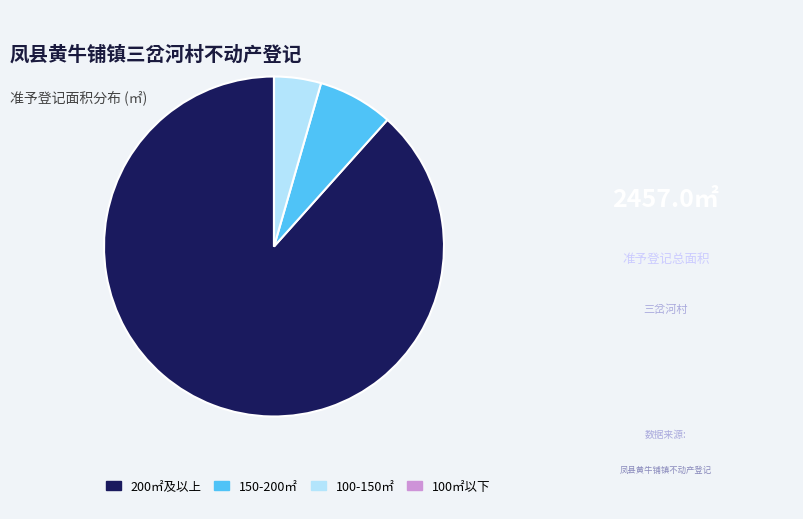

Which slice represents more than half of the pie?

200㎡及以上